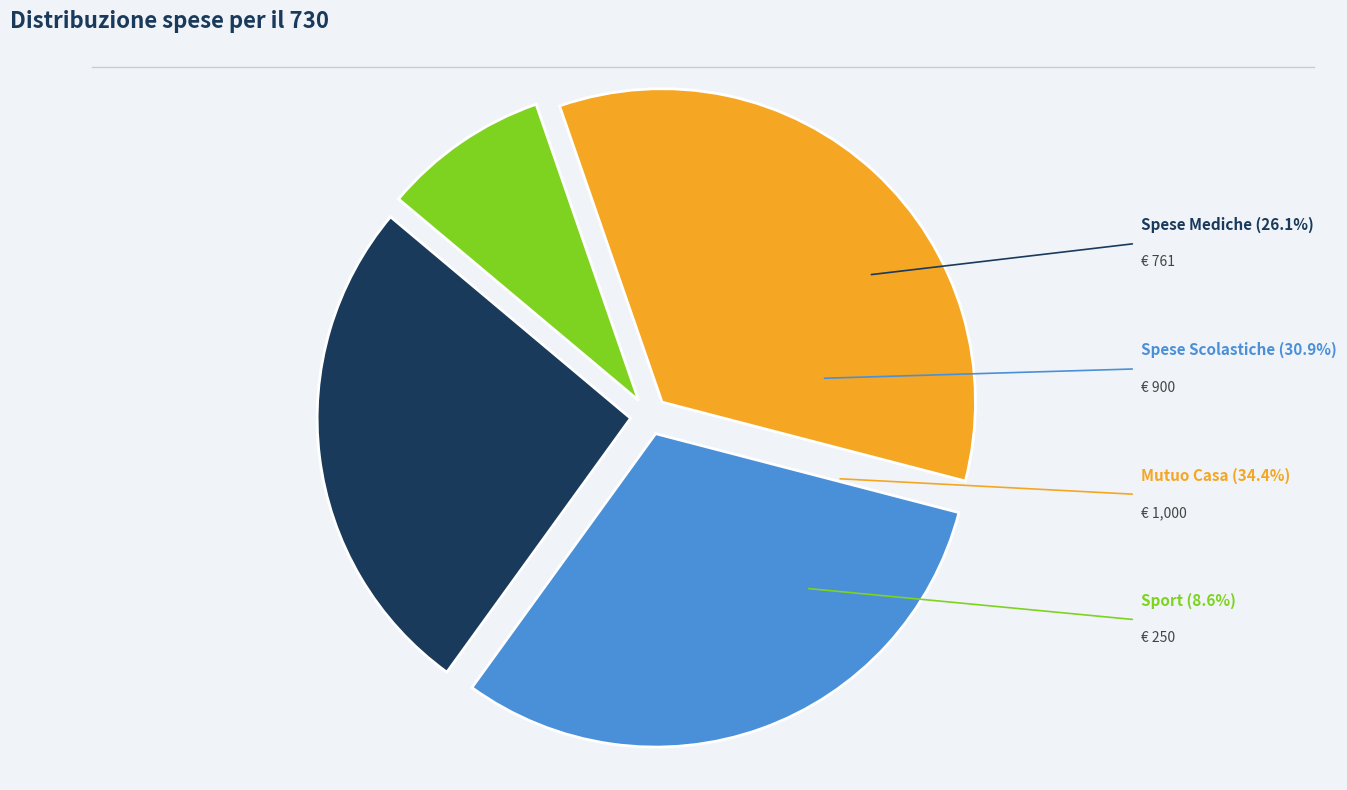

Approximately how many times larger is the value at Mutuo Casa compared to Spese Scolastiche?

1.1